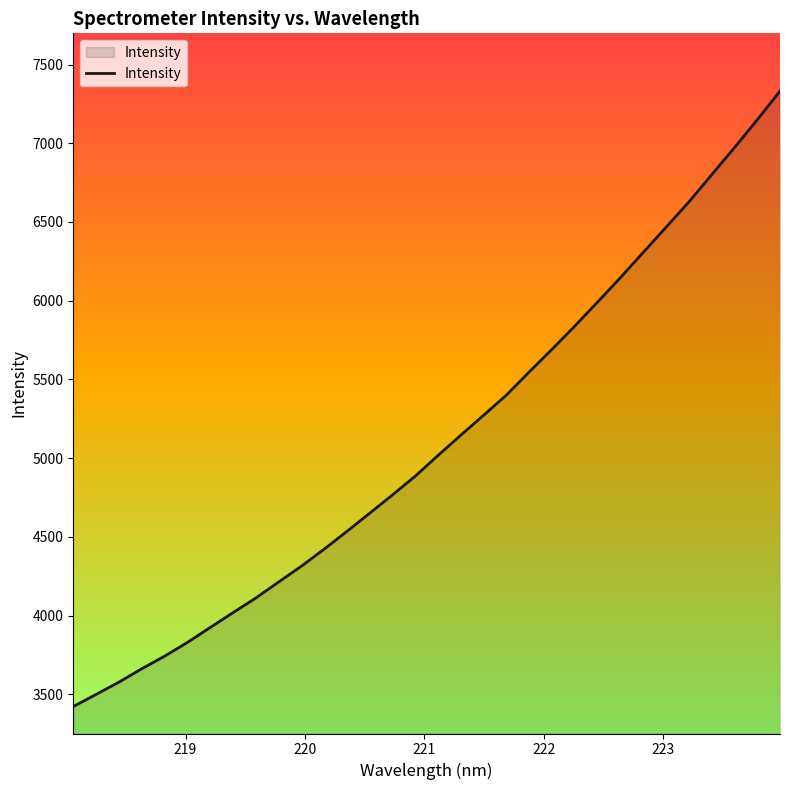

What is the minimum value shown in the chart?

3422.2